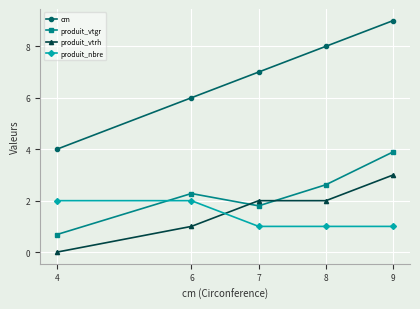

What is the value of the cm point at the 2nd from the left?

6.0